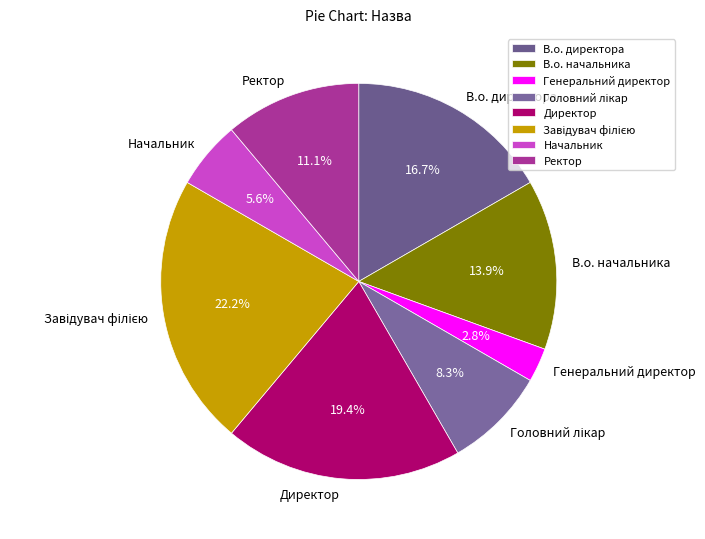

Which slice is the smallest?

Генеральний директор